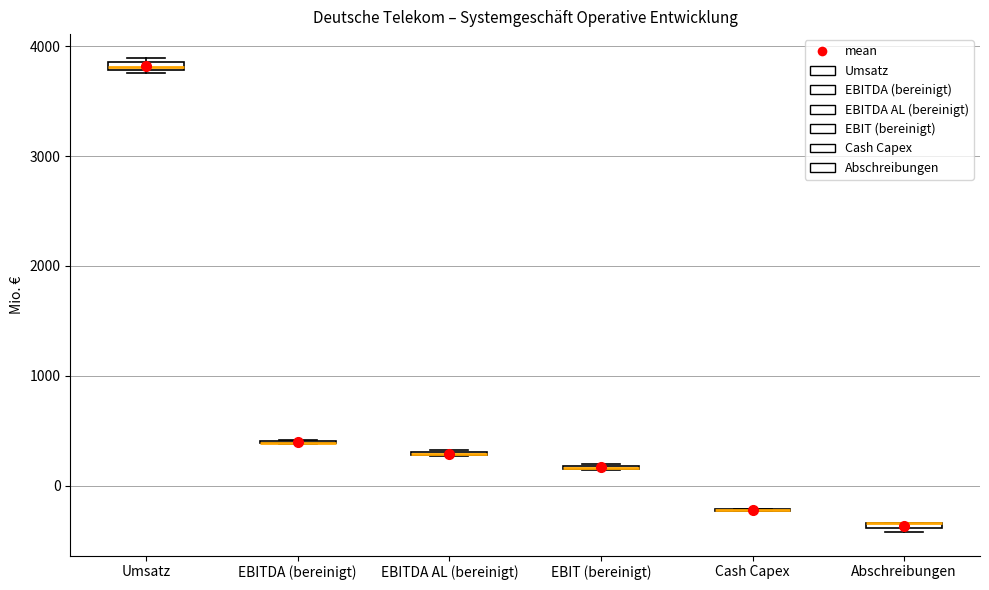

Where is the upper edge of the box for Umsatz on the y-axis? The values are not printed on the chart, so give them approximately, as read against the axis.

3900